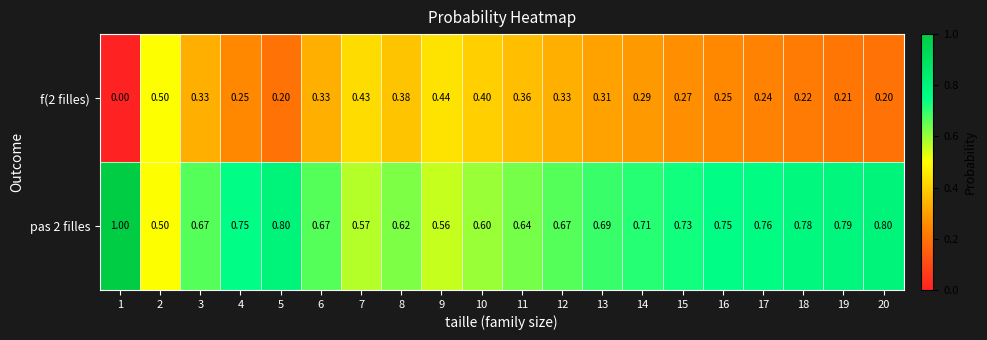

Is the value of f(2 filles) at 5 greater than the value of pas 2 filles at 17?

No